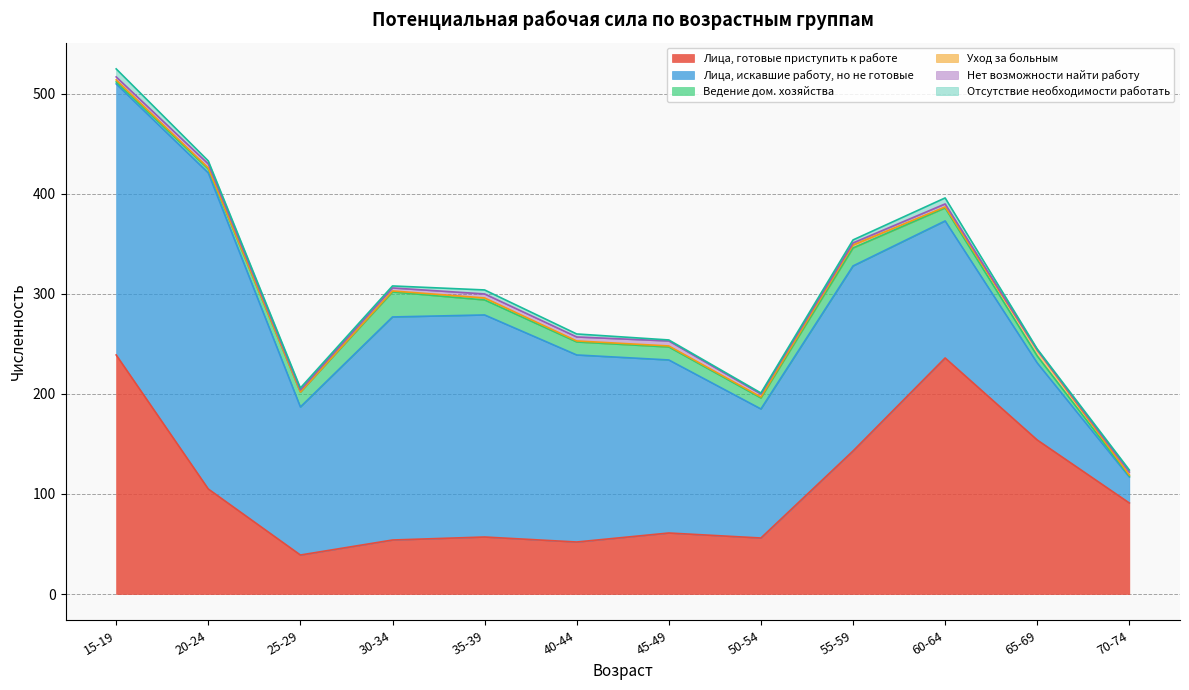

Which series has the widest spread of values?

Лица, искавшие работу, но не готовые